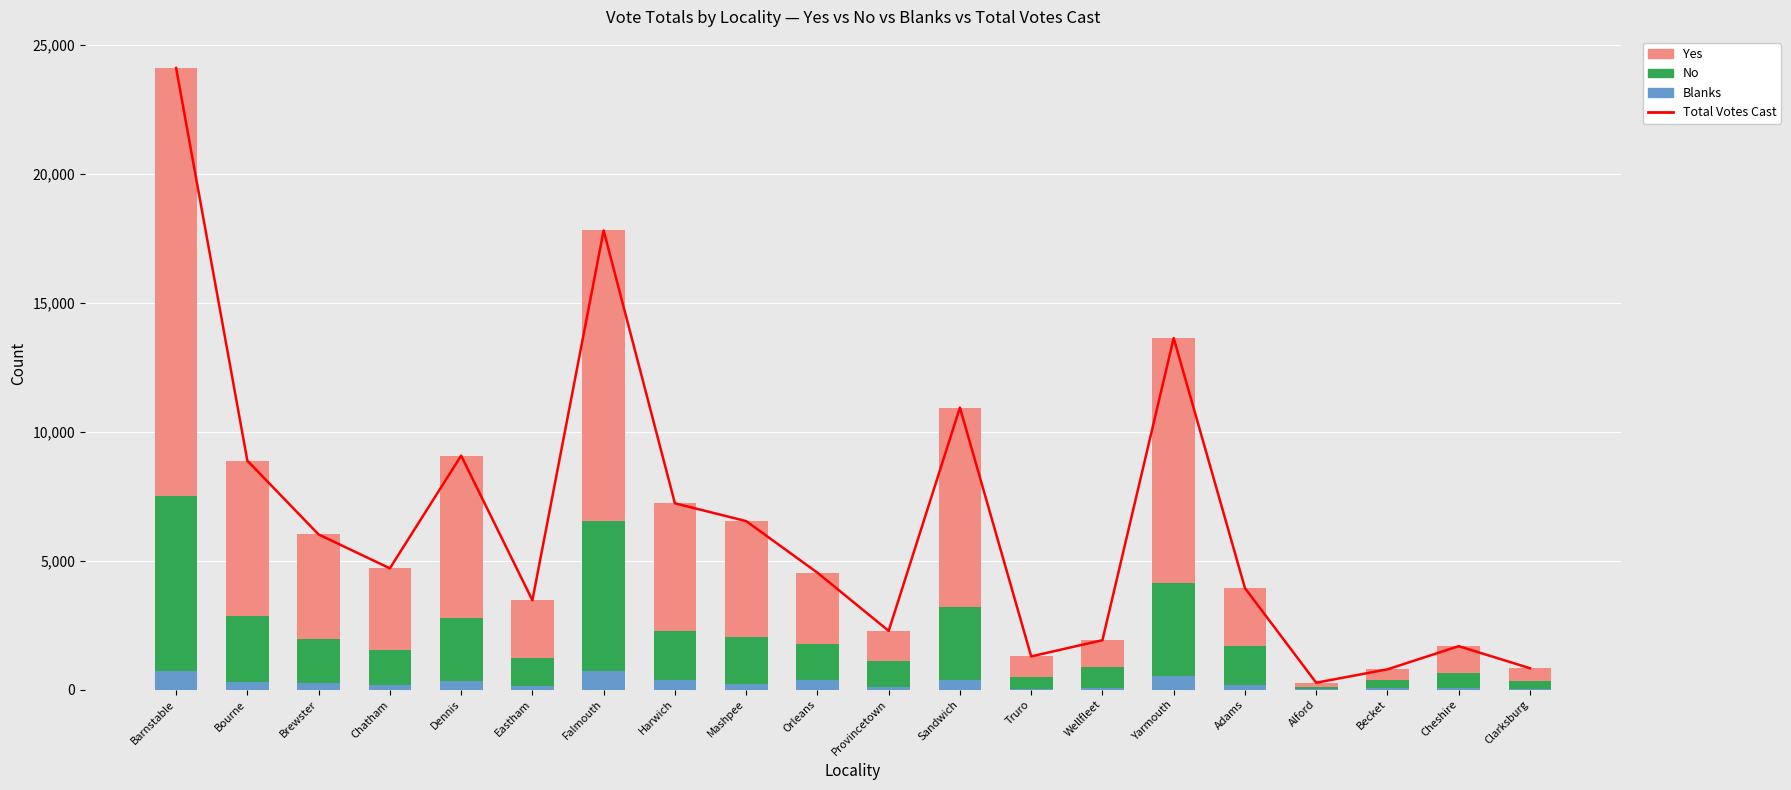

What is the label of the 20th bar from the left?

Clarksburg